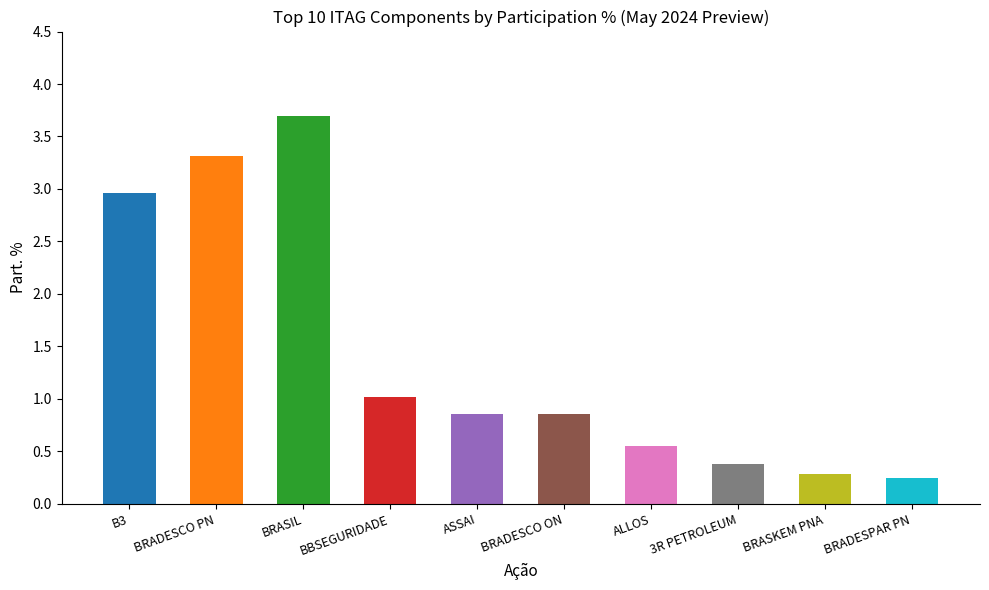

Reading left to right, what are all the values shown in this chart?

3.0	3.3	3.7	1.0	0.9	0.9	0.5	0.4	0.3	0.2